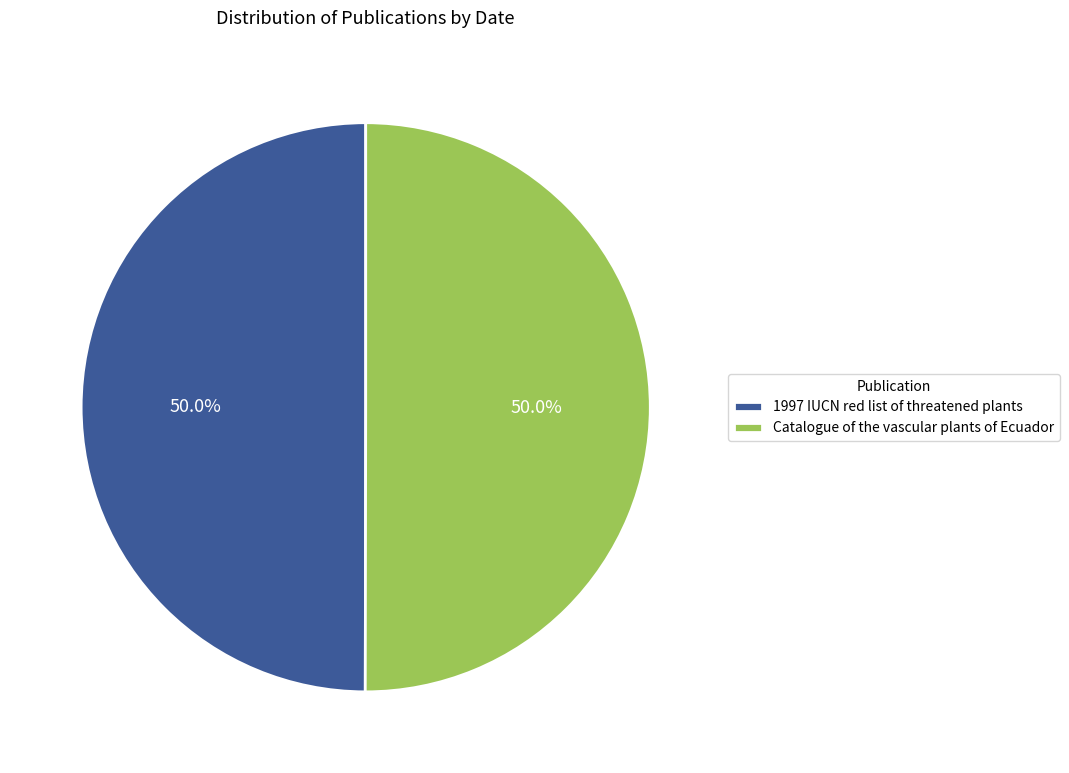

What is the ratio of the value at Catalogue of the vascular plants of Ecuador to the value at 1997 IUCN red list of threatened plants?

1.0